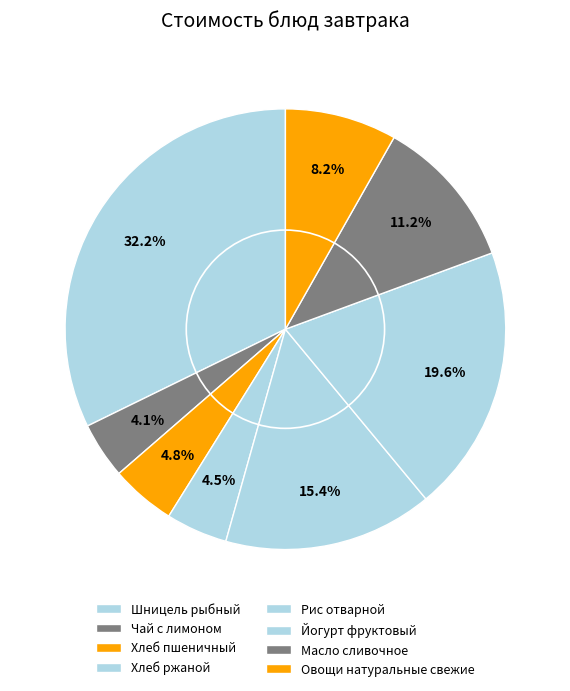

Which category has the biggest portion of the pie?

Шницель рыбный